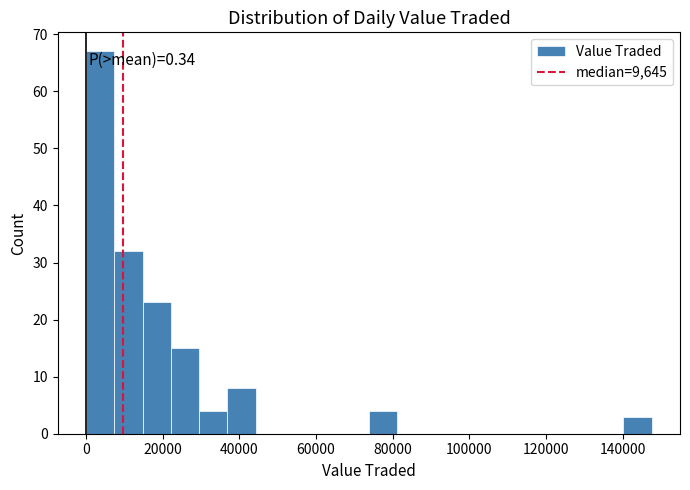

Read against the x-axis, roughly where is the centre of the tallest bar?

4000